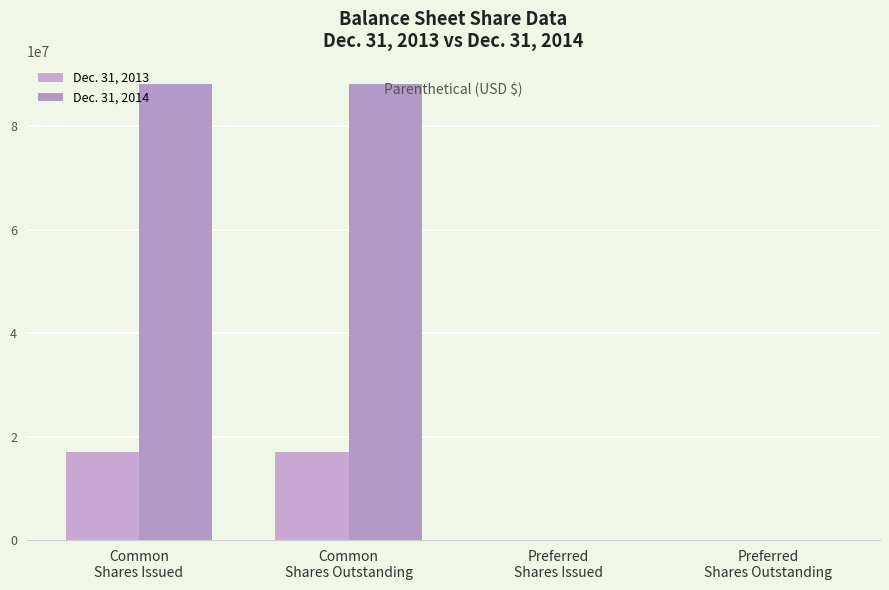

Rank the categories by Dec. 31, 2013 value from highest to lowest.

Common
Shares Issued, Common
Shares Outstanding, Preferred
Shares Issued, Preferred
Shares Outstanding